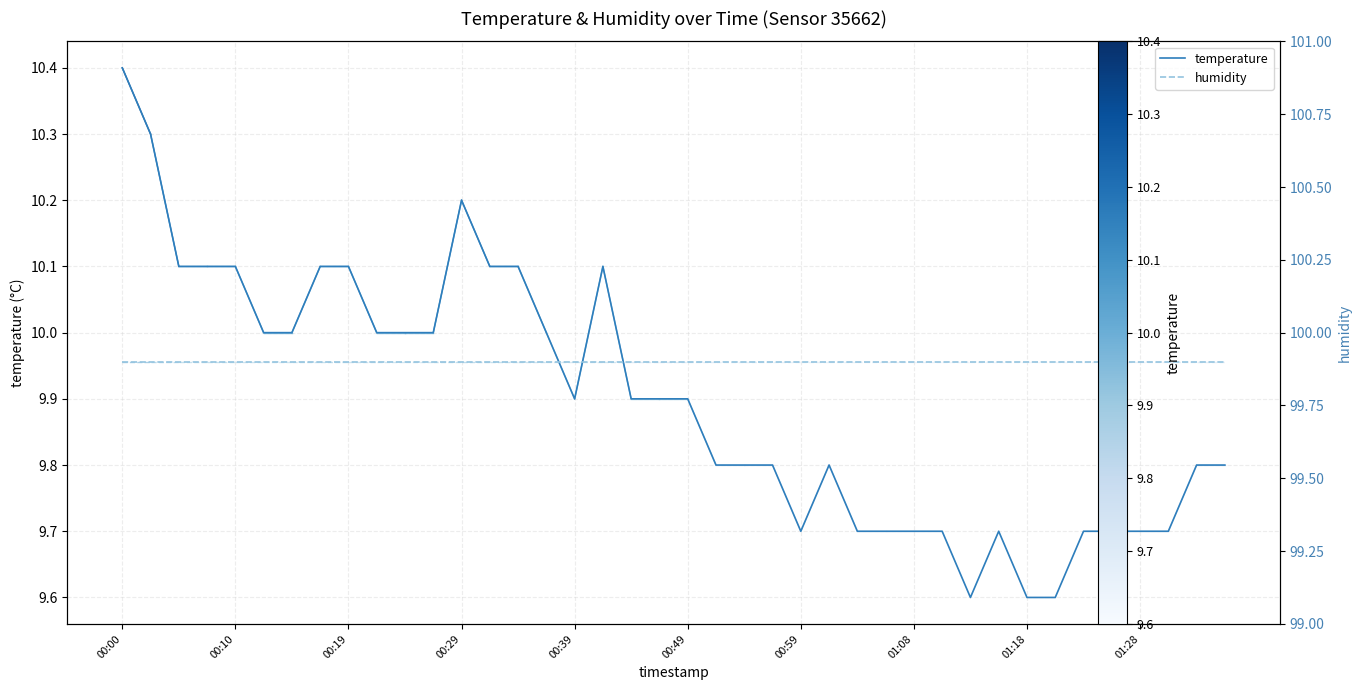

What are all the series names shown in the legend?

temperature, humidity